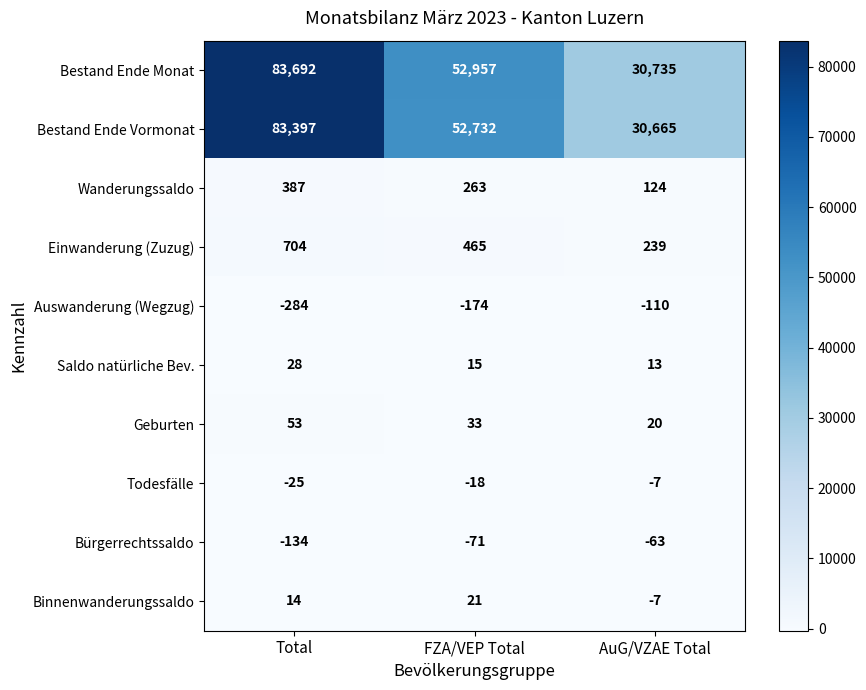

Rank the series at Total from highest to lowest value.

Bestand Ende Monat, Bestand Ende Vormonat, Einwanderung (Zuzug), Wanderungssaldo, Geburten, Saldo natürliche Bev., Binnenwanderungssaldo, Todesfälle, Bürgerrechtssaldo, Auswanderung (Wegzug)